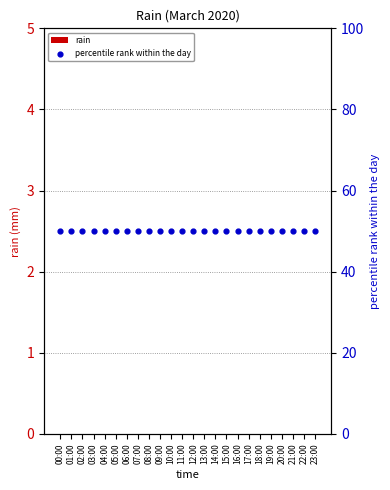

Is the value of rain at 11:00 greater than the value of percentile rank within the day at 18:00?

No